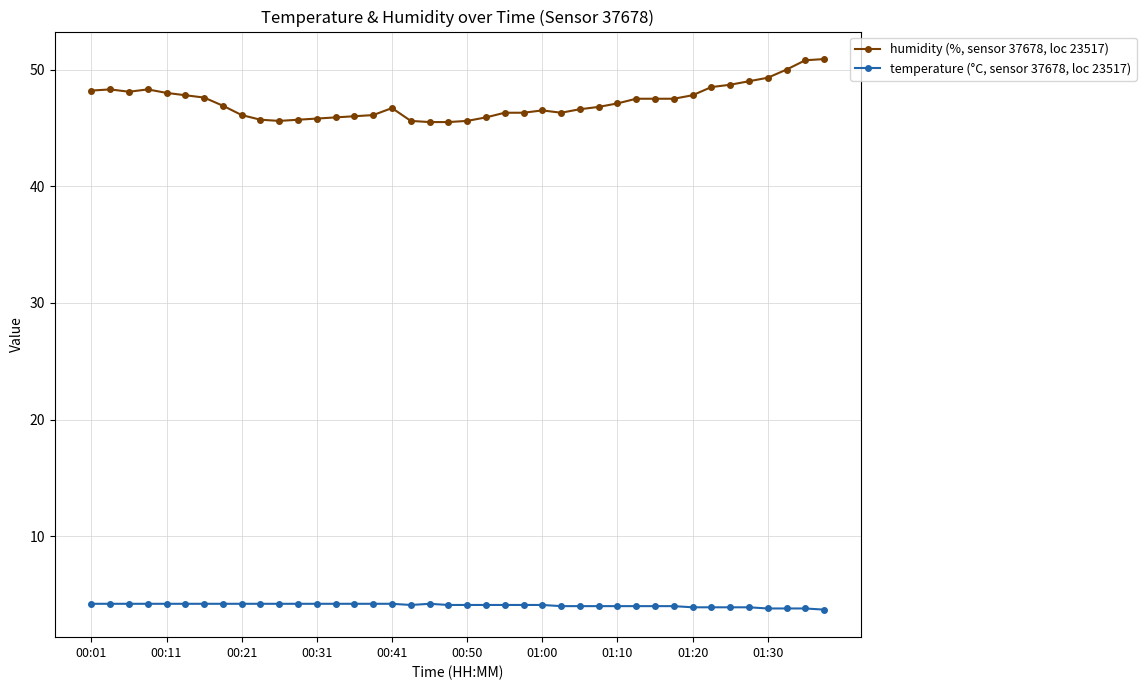

Rank the series by their maximum value, from highest to lowest.

humidity (%, sensor 37678, loc 23517), temperature (°C, sensor 37678, loc 23517)